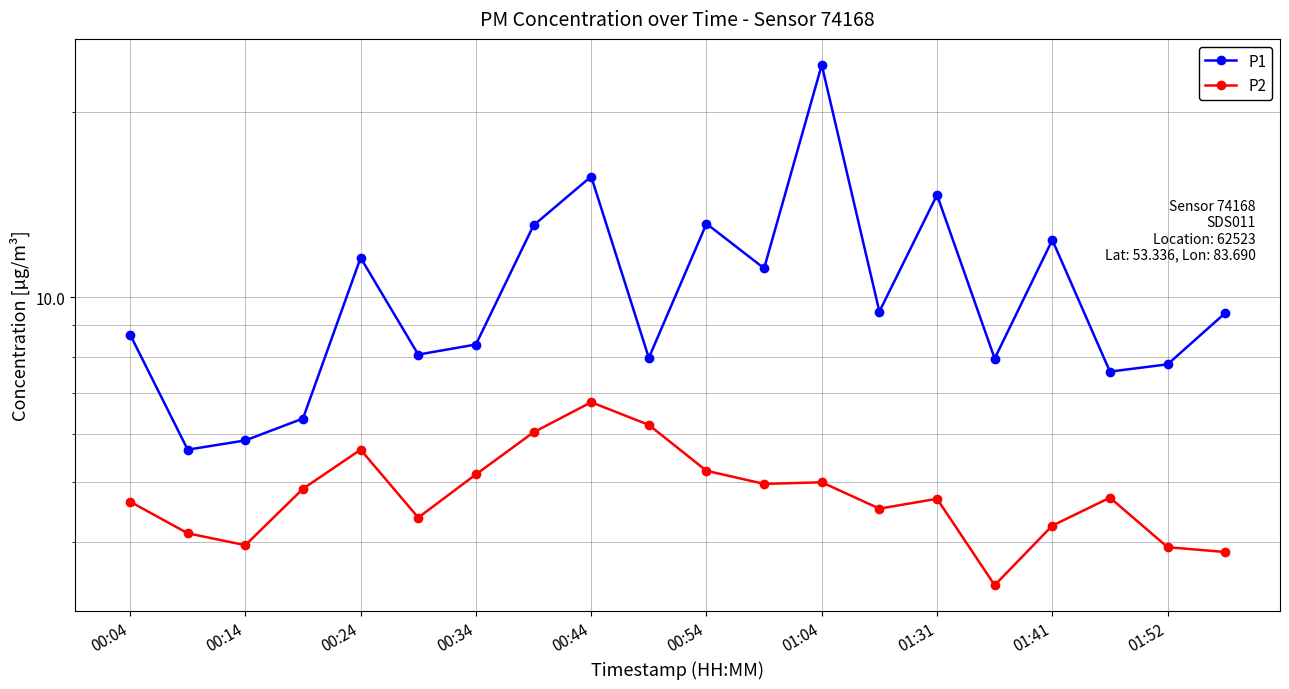

True or false: P2 and P1 cross at least once.

False